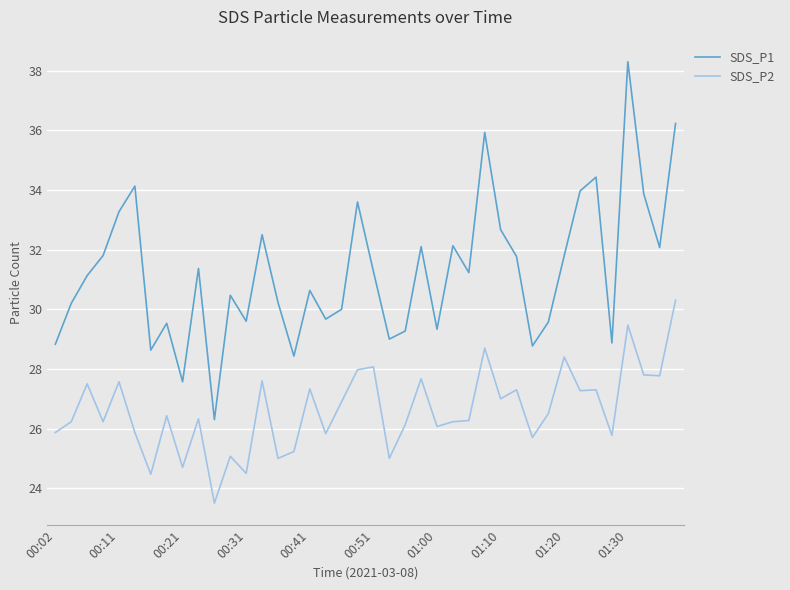

What is the difference between the maximum and minimum values in the SDS_P1 series?

12.0